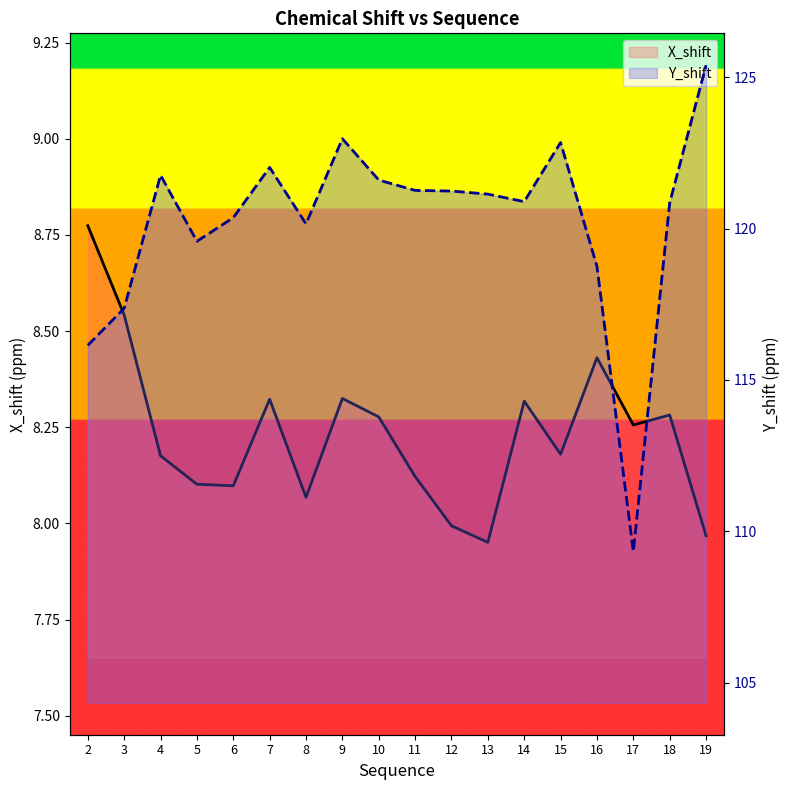

Where is Y_shift nearest to the value 117?

3